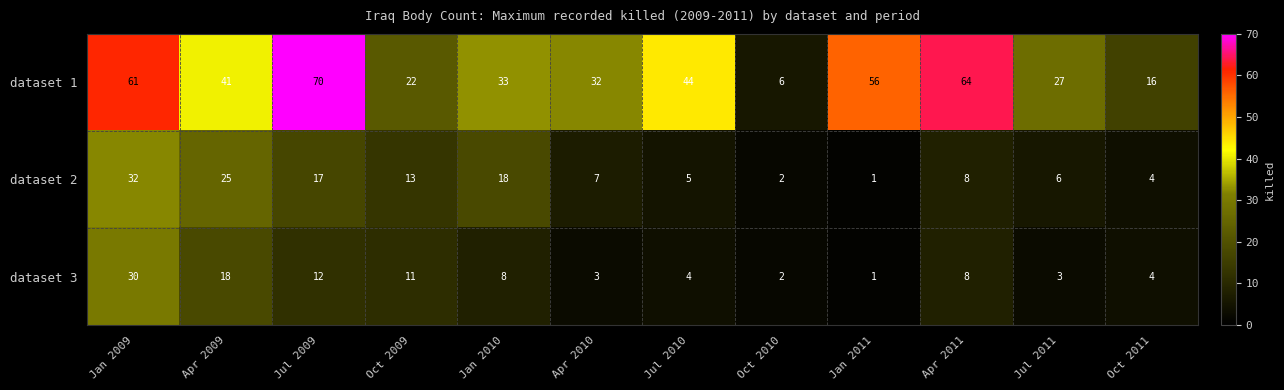

What is the difference between the highest and lowest values at Oct 2011?

12